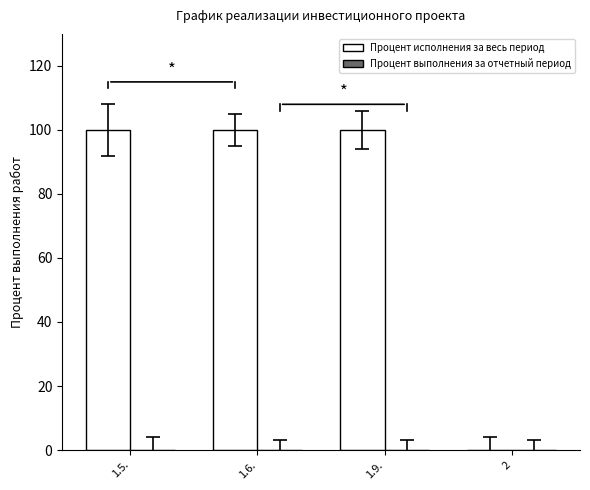

What is the greatest value displayed?

100